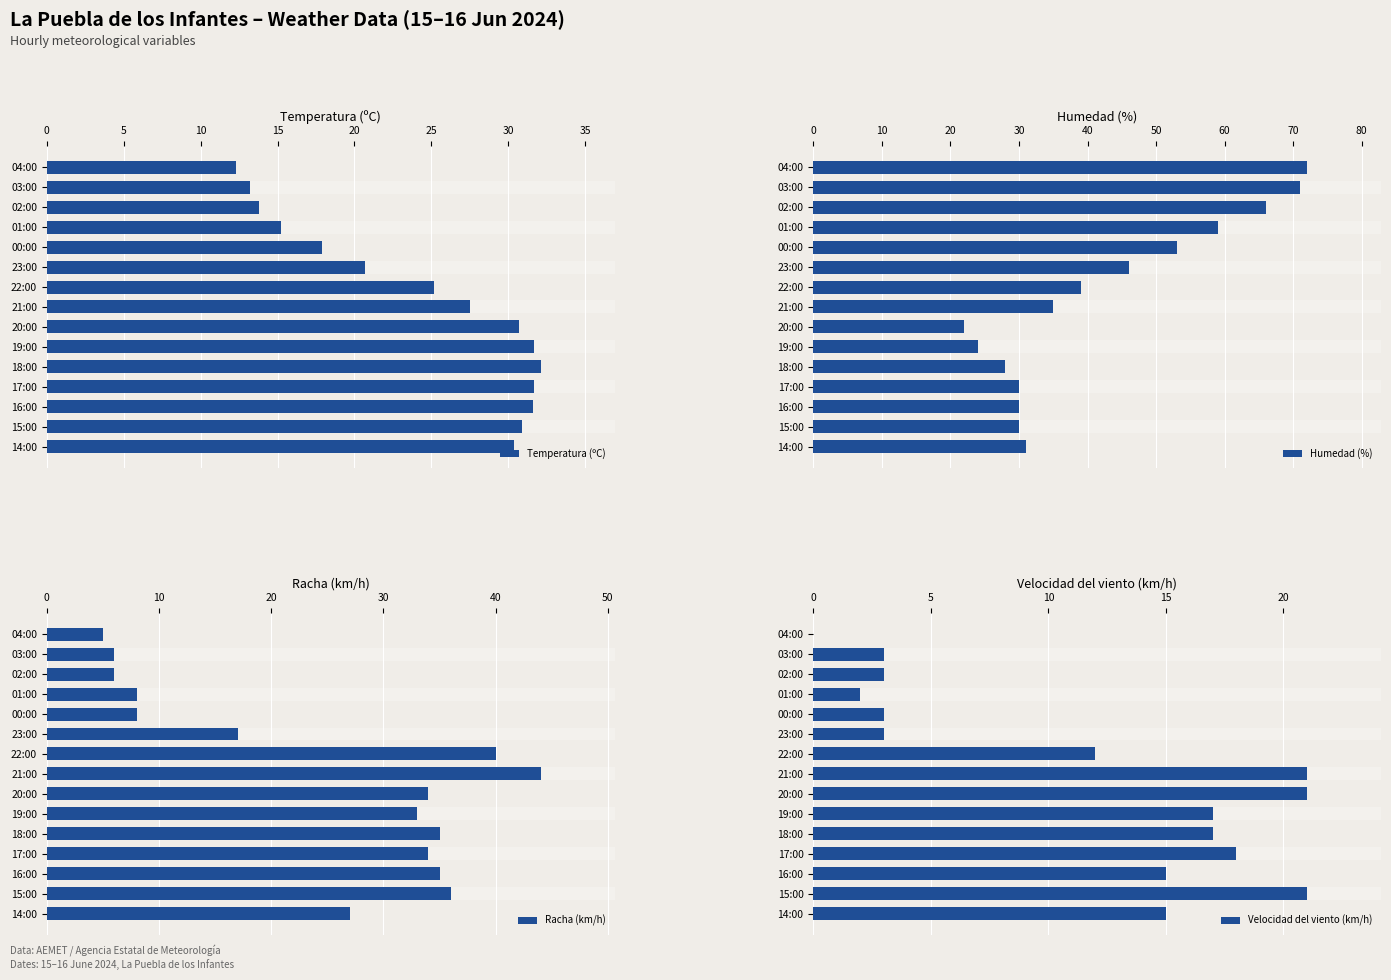

Which series has the largest range (max minus min)?

Humedad (%)